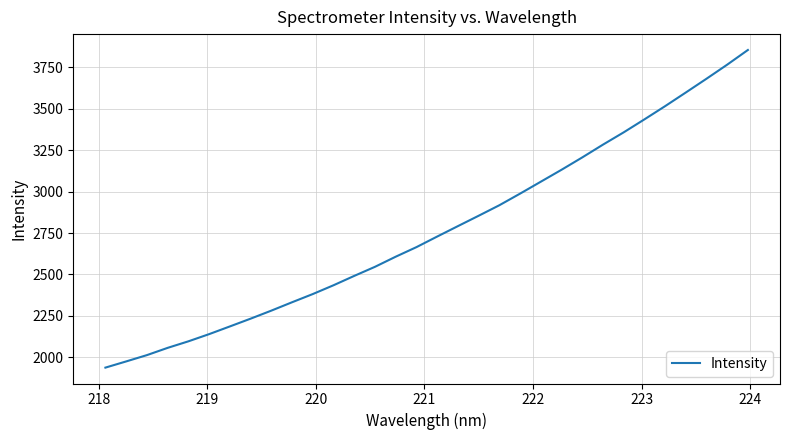

What is the maximum value shown in the chart?

3854.9